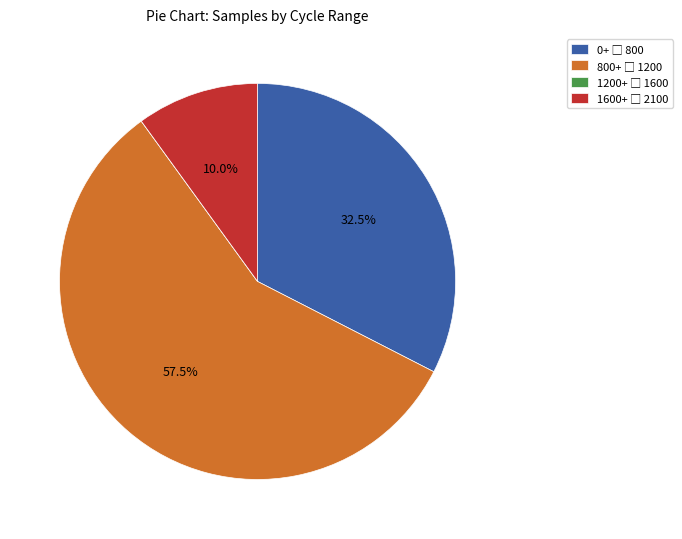

Is there a majority slice in this chart?

Yes